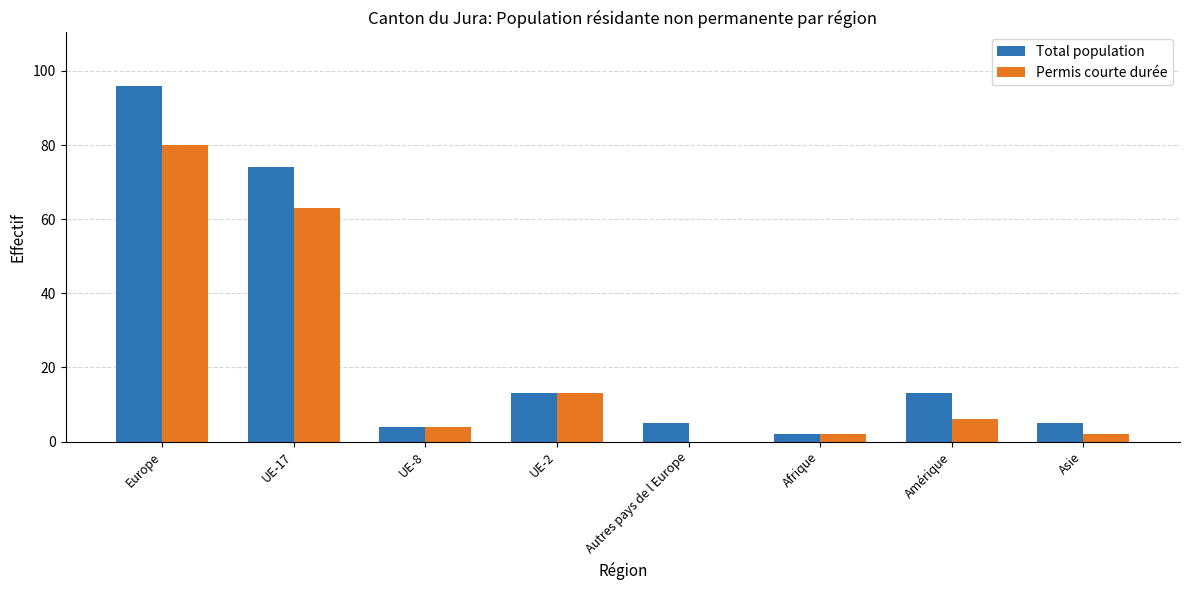

What is the highest value of the Permis courte durée series?

80